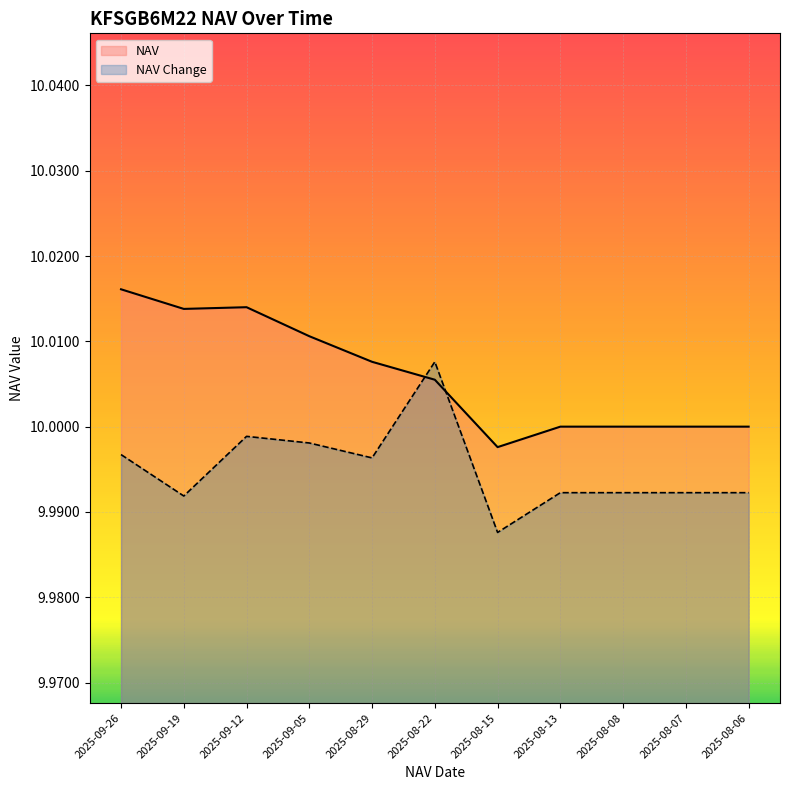

Between which two adjacent categories do NAV and NAV Change first intersect?

2025-08-29 and 2025-08-22